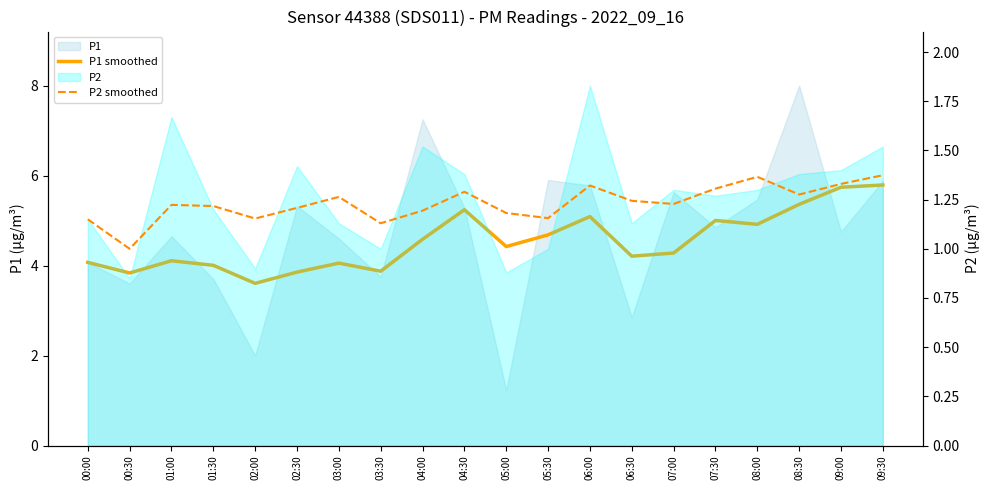

Reading left to right, extract all data points from this chart.

P1 smoothed: 4.1	3.8	4.1	4.0	3.6	3.9	4.1	3.9	4.6	5.2	4.4	4.7	5.1	4.2	4.3	5.0	4.9	5.4	5.7	5.8
P2 smoothed: 1.1	1.0	1.2	1.2	1.2	1.2	1.3	1.1	1.2	1.3	1.2	1.2	1.3	1.2	1.2	1.3	1.4	1.3	1.3	1.4